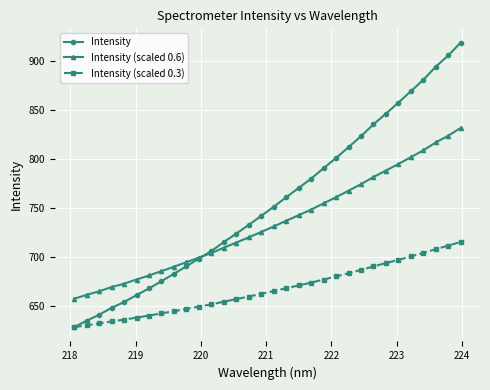

How many data points in Intensity (scaled 0.6) are above 731?

16